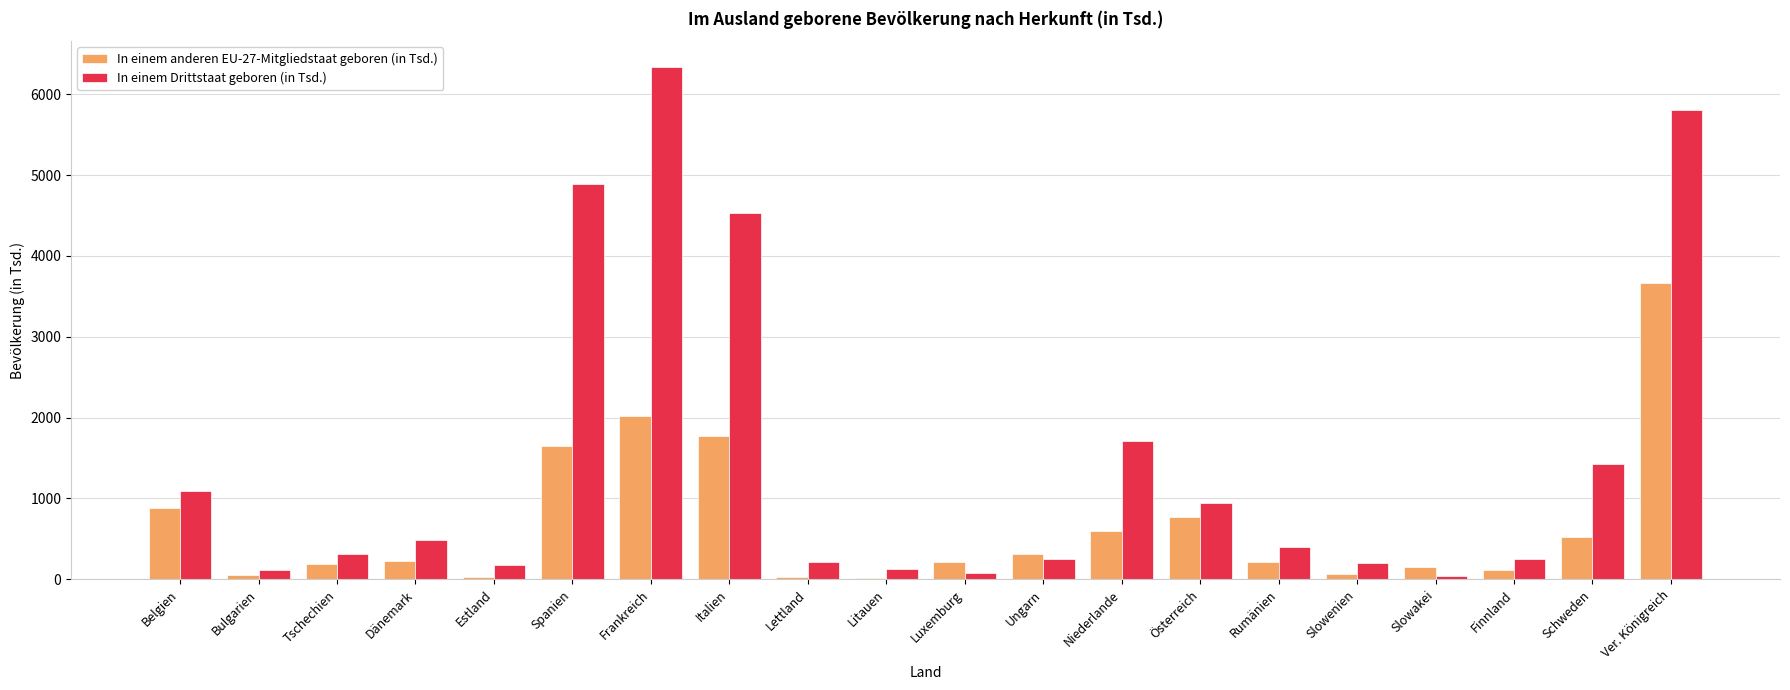

The In einem anderen EU-27-Mitgliedstaat geboren (in Tsd.) series shows 65.1 at Slowenien. True or false?

True